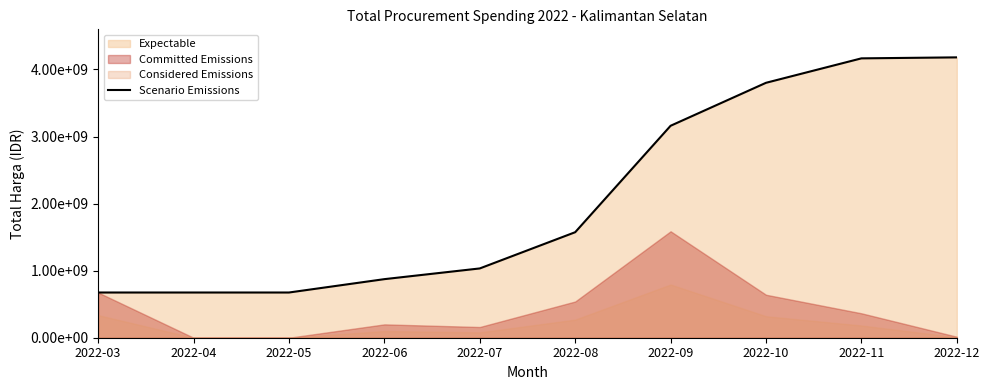

Does the chart display data point markers on the line(s)?

No